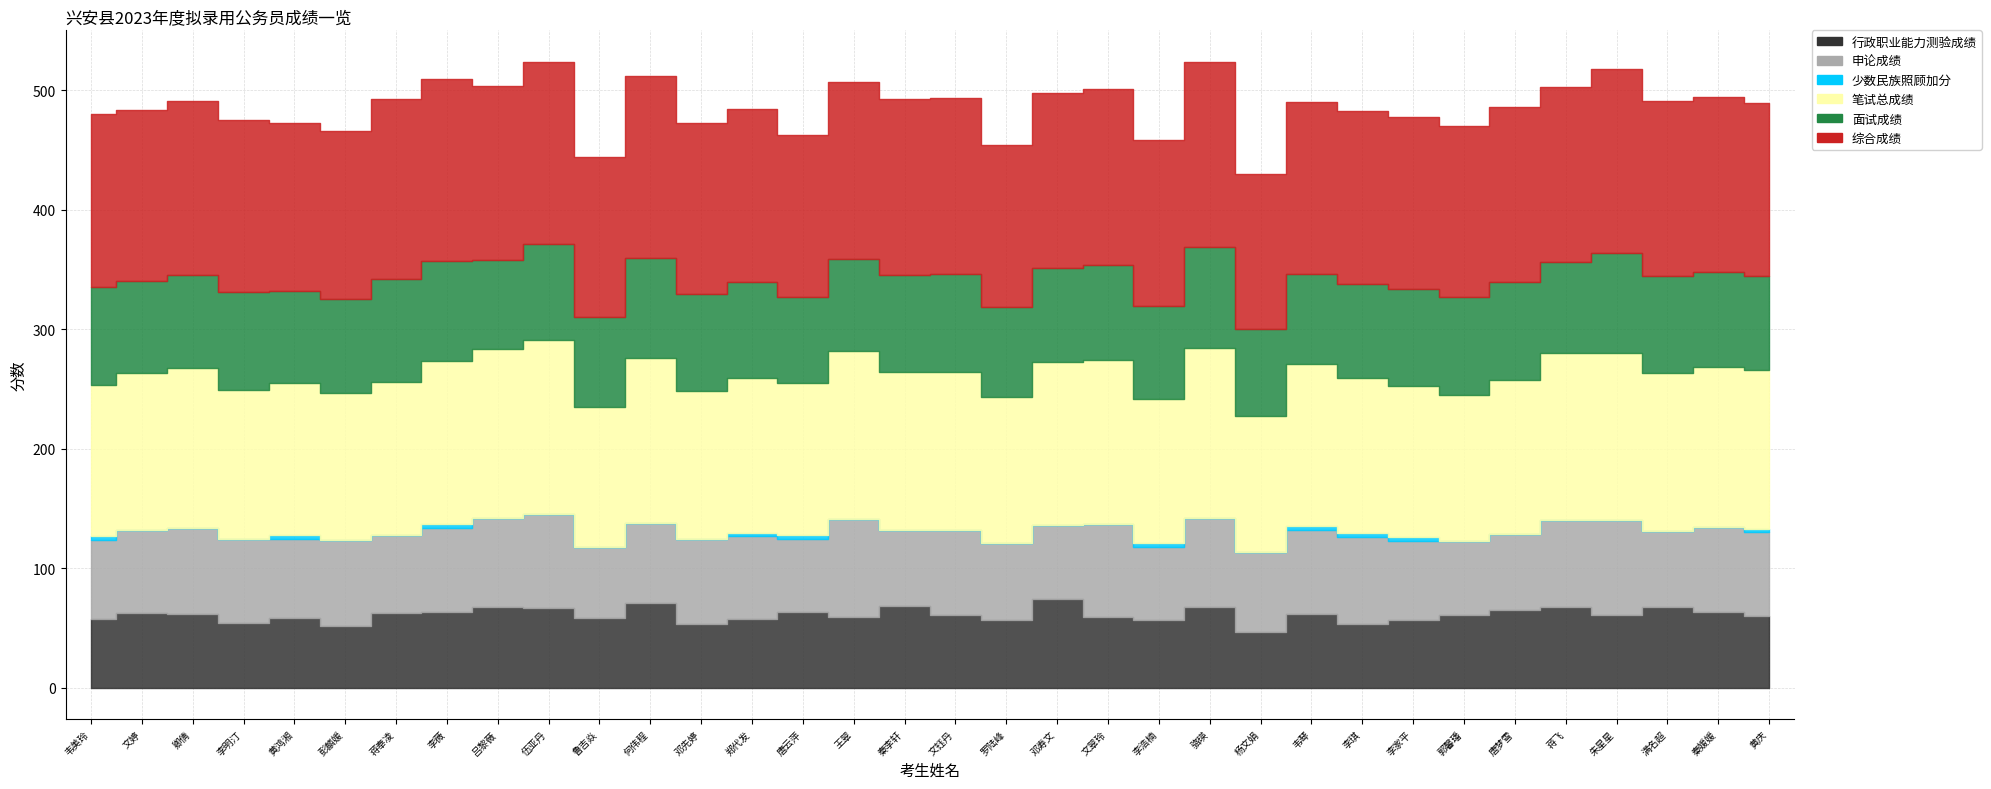

At which label is 笔试总成绩 closest to 129?

李琪